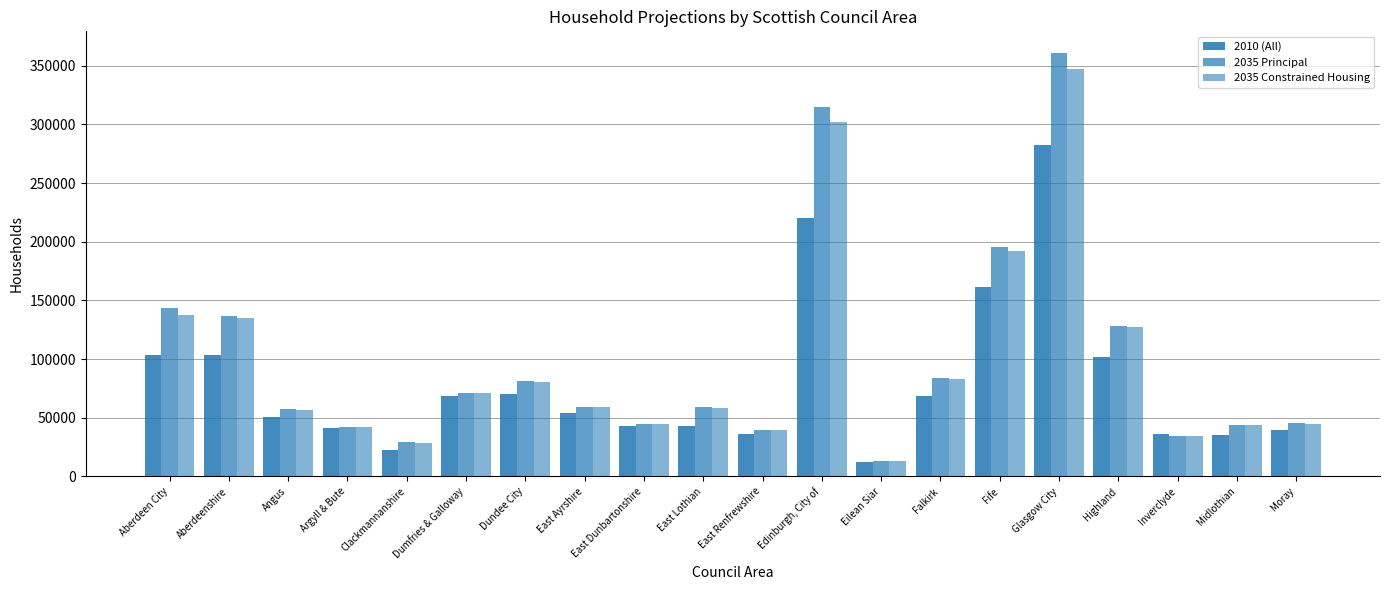

How many values in the 2035 Principal series are below 59380?

10